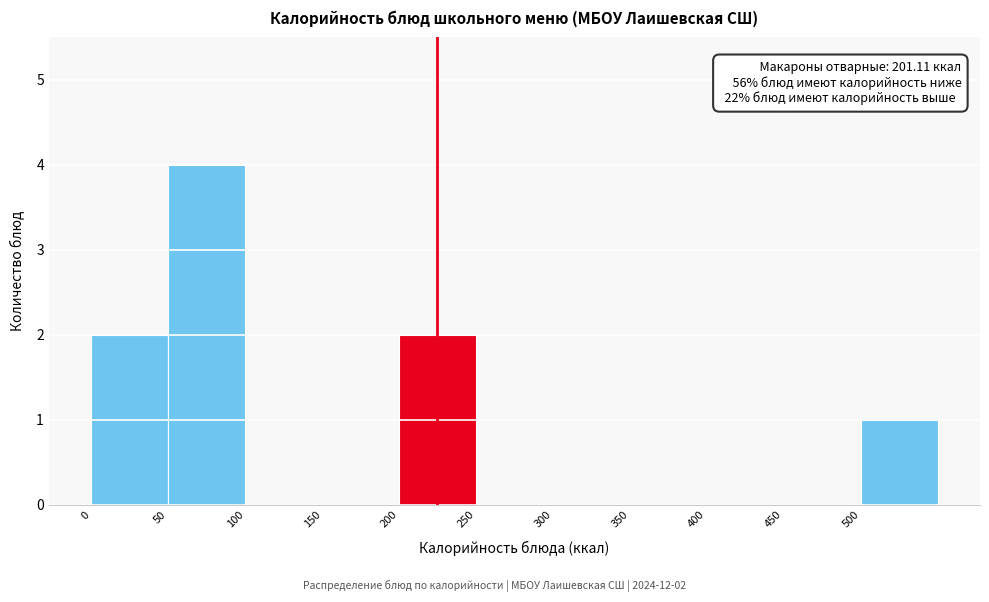

Which range on the x-axis has the tallest bar?

50 to 100